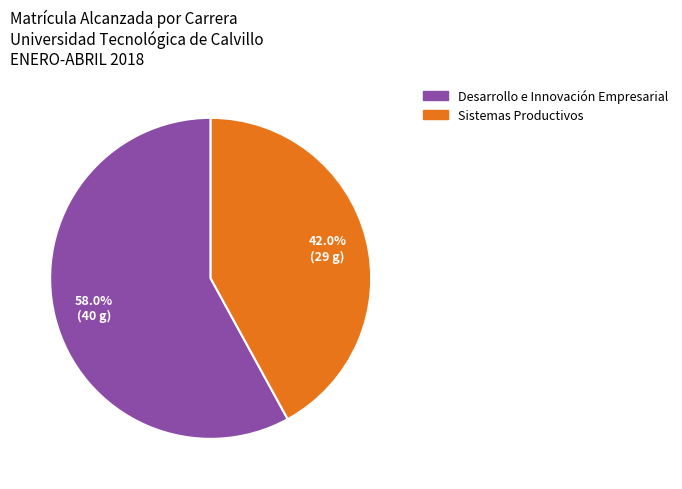

How many segments does this pie chart have?

2